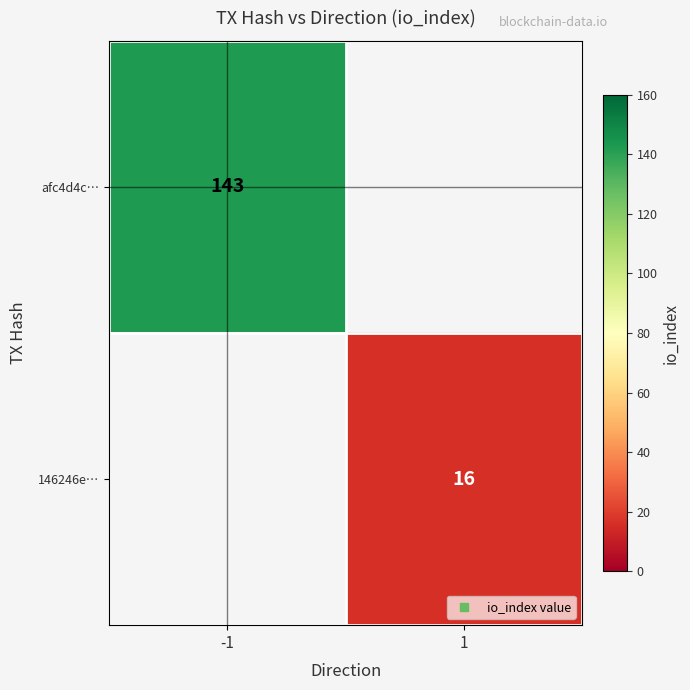

At how many categories does at least one series exceed 44?

1